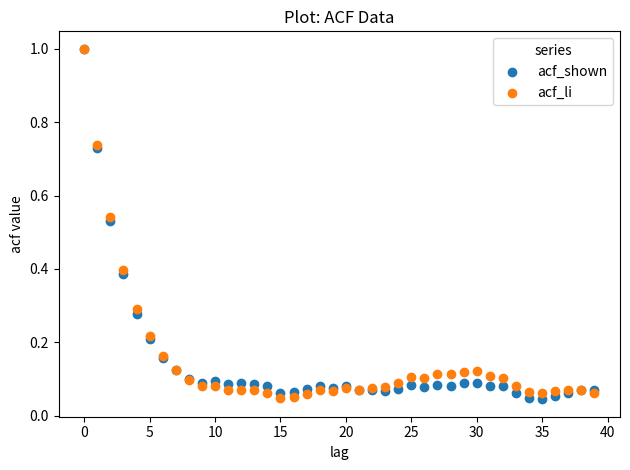

What are all the series names shown in the legend?

acf_shown, acf_li